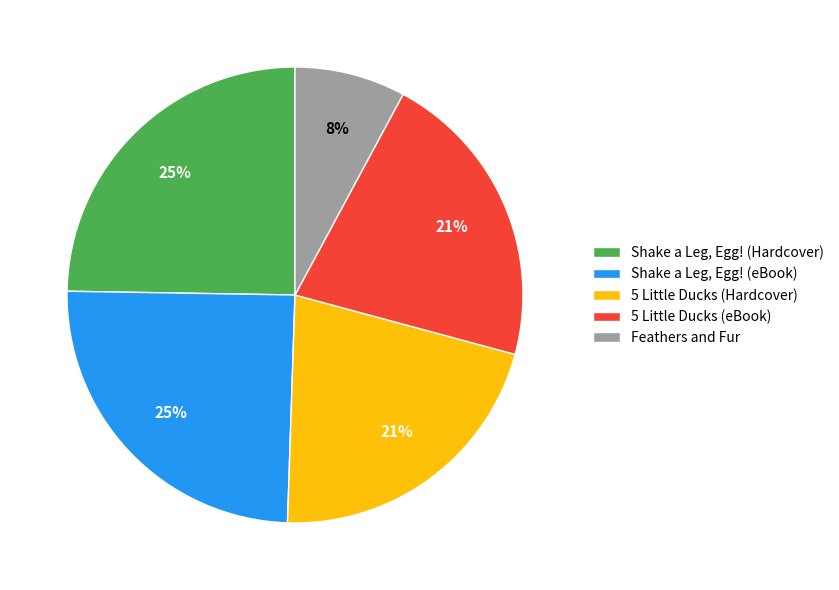

Does Shake a Leg, Egg! (eBook) represent more than half of the total?

No